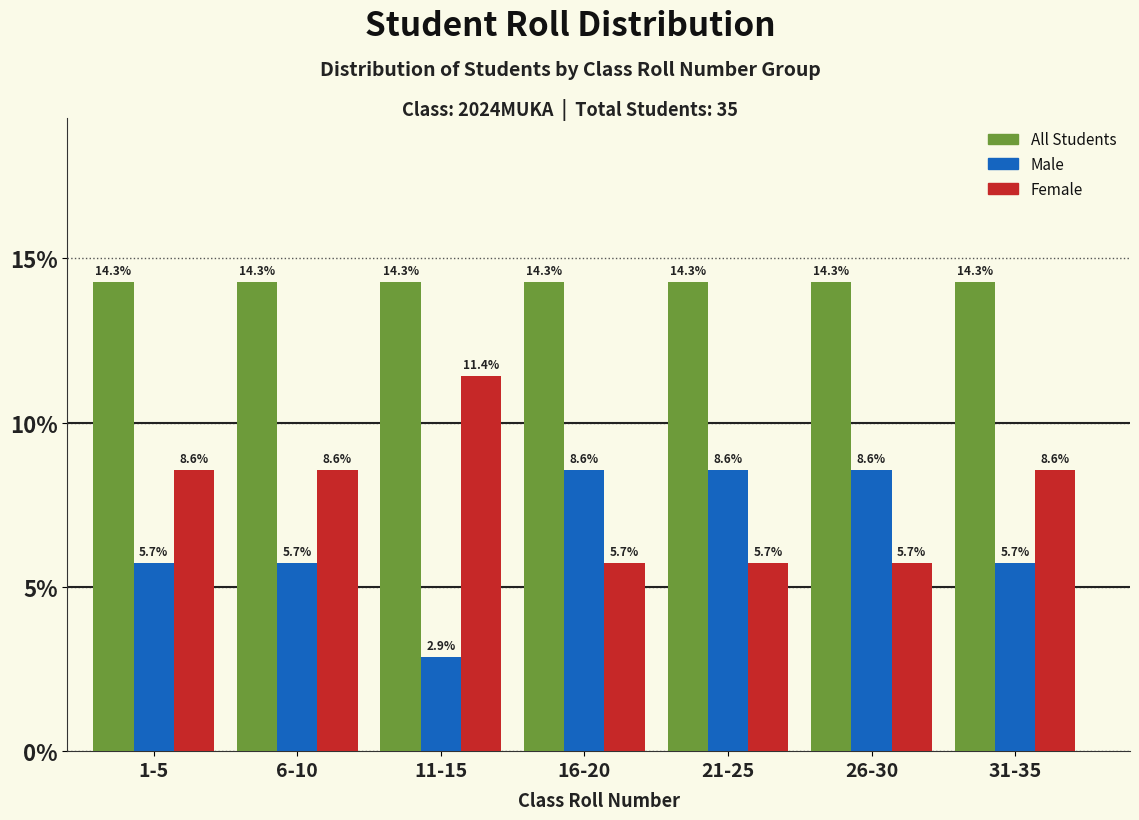

Reading right to left, transcribe all the data shown in this chart.

All Students: 14.3	14.3	14.3	14.3	14.3	14.3	14.3
Male: 5.7	8.6	8.6	8.6	2.9	5.7	5.7
Female: 8.6	5.7	5.7	5.7	11.4	8.6	8.6